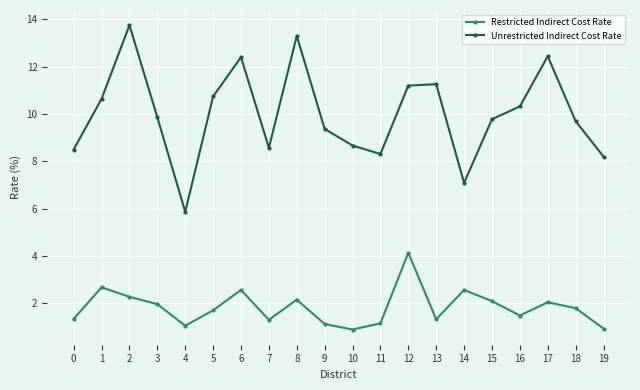

What are all the series names shown in the legend?

Restricted Indirect Cost Rate, Unrestricted Indirect Cost Rate